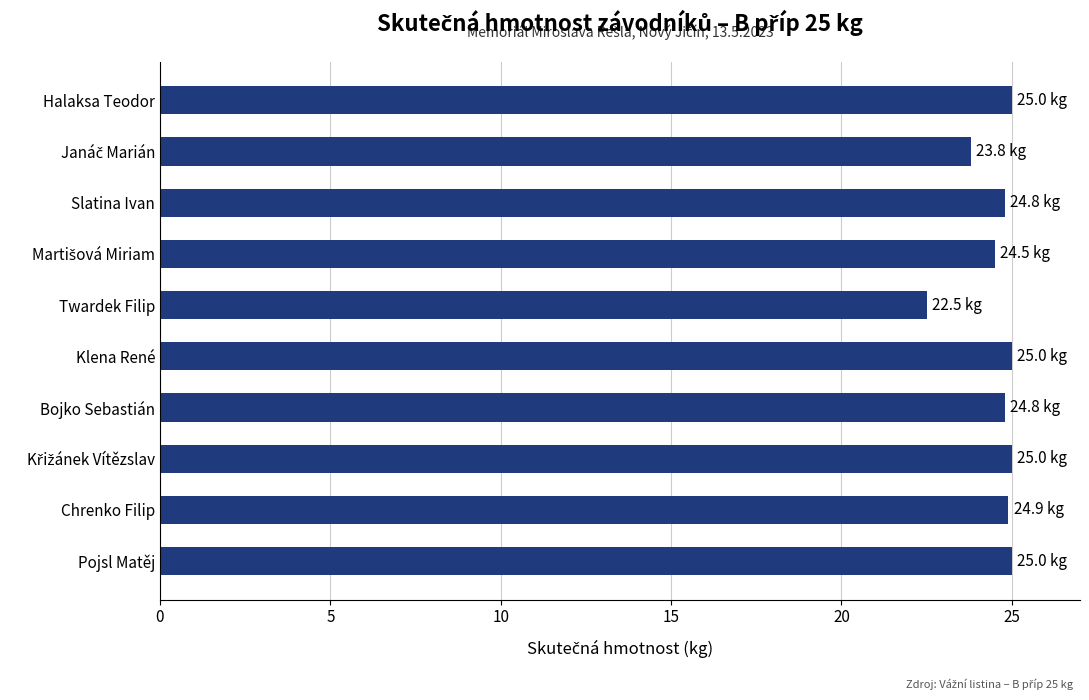

What is the average value?

24.5